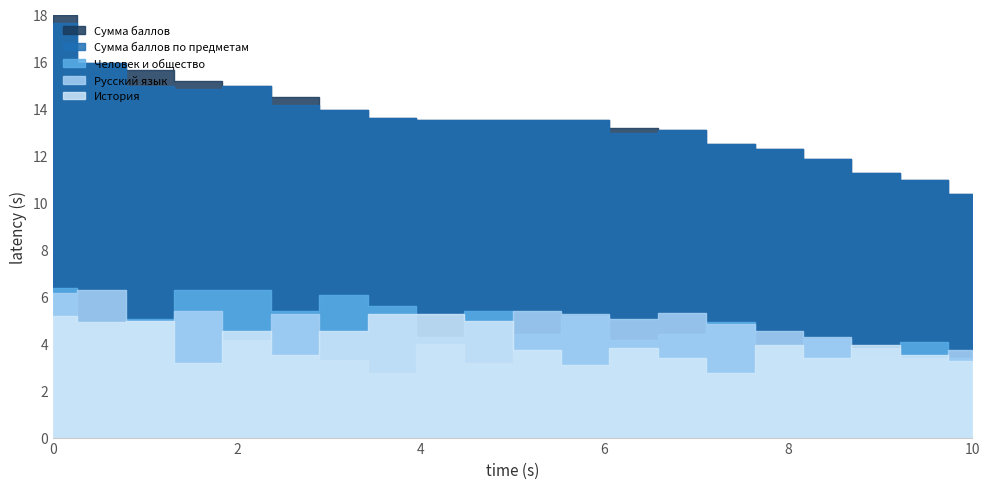

Which series has the widest spread of values?

Сумма баллов